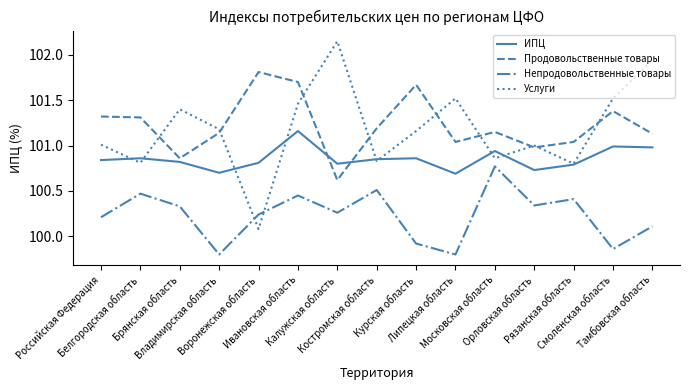

At which label is Непродовольственные товары closest to 100?

Курская область